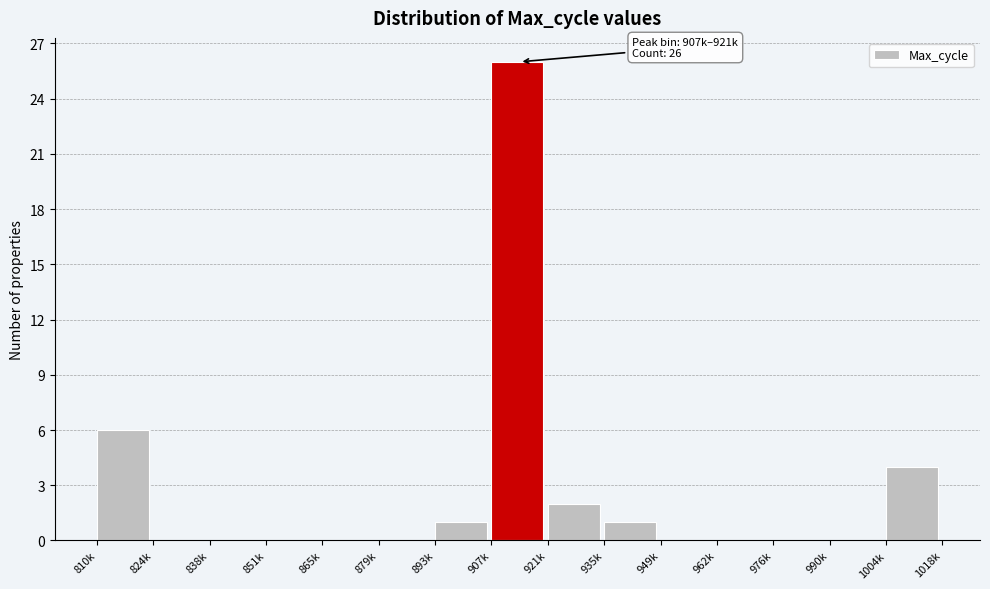

Reading right to left, extract all data points from this chart.

1004k=4	990k=0	976k=0	962k=0	949k=0	935k=1	921k=2	907k=26	893k=1	879k=0	865k=0	851k=0	838k=0	824k=0	810k=6